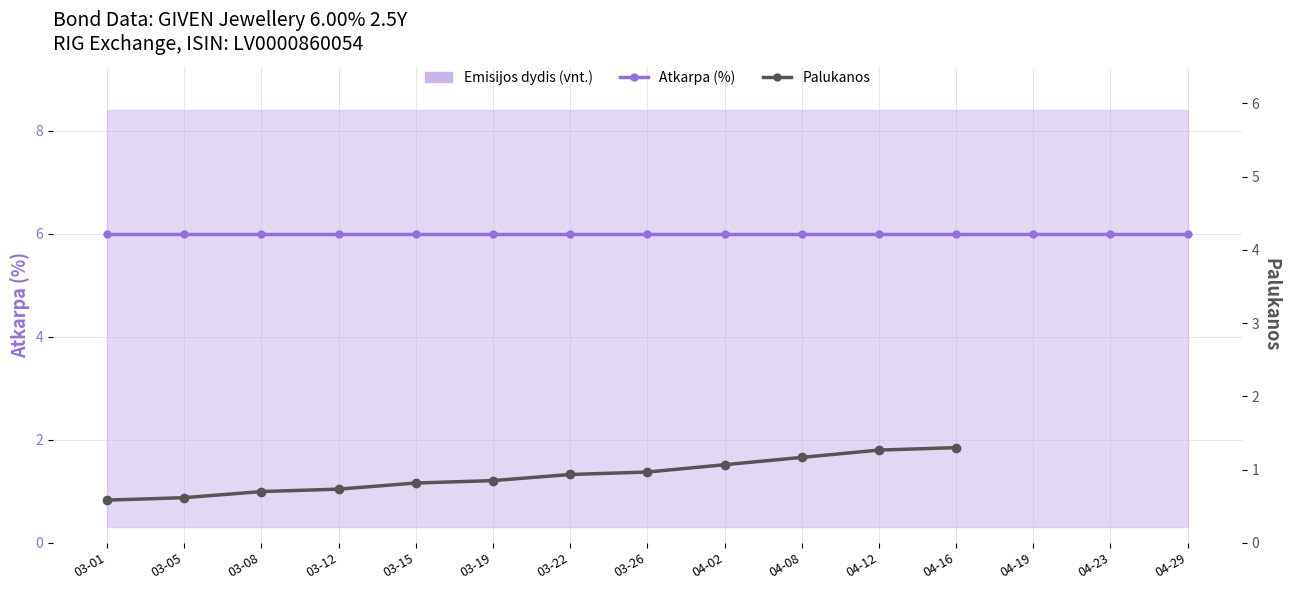

What is the label of the 13th point from the right?

03-08